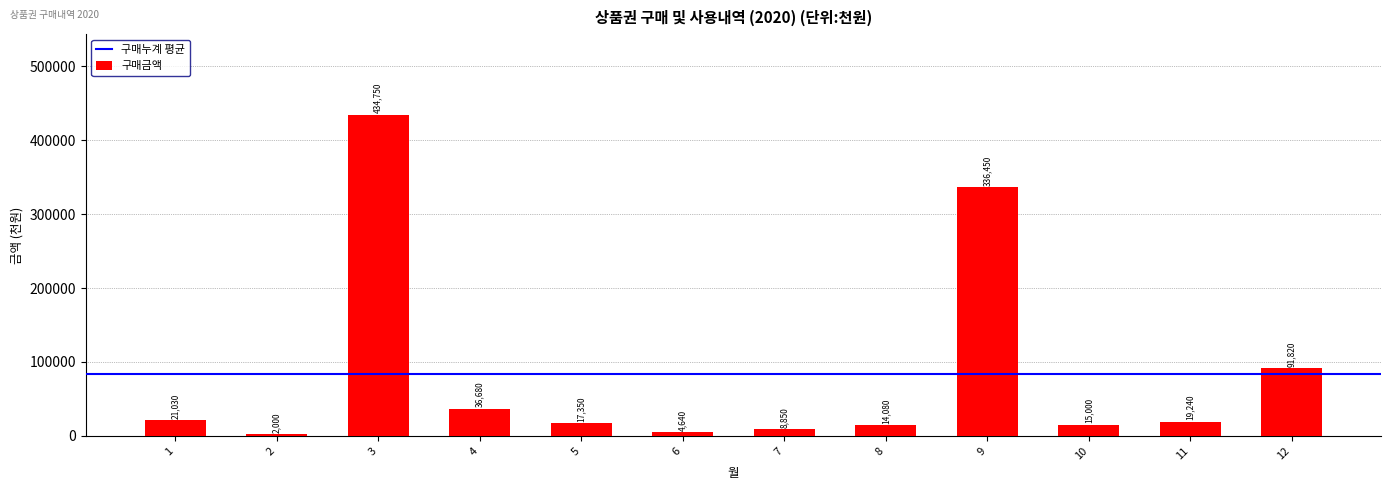

Approximately how many times larger is the value at 11 compared to 12?

0.2